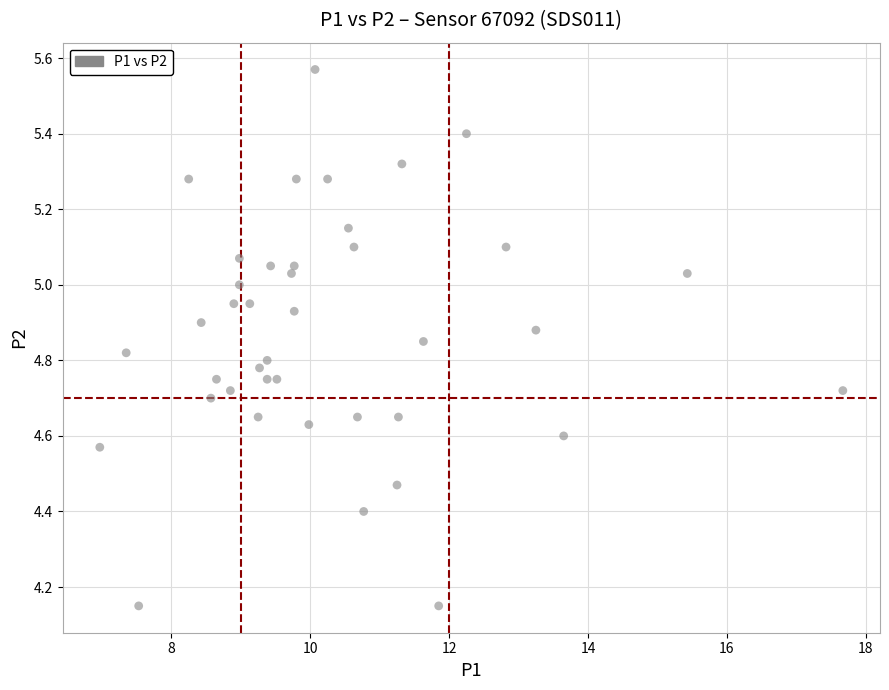

What is the range of X values (max minus min)?

10.7